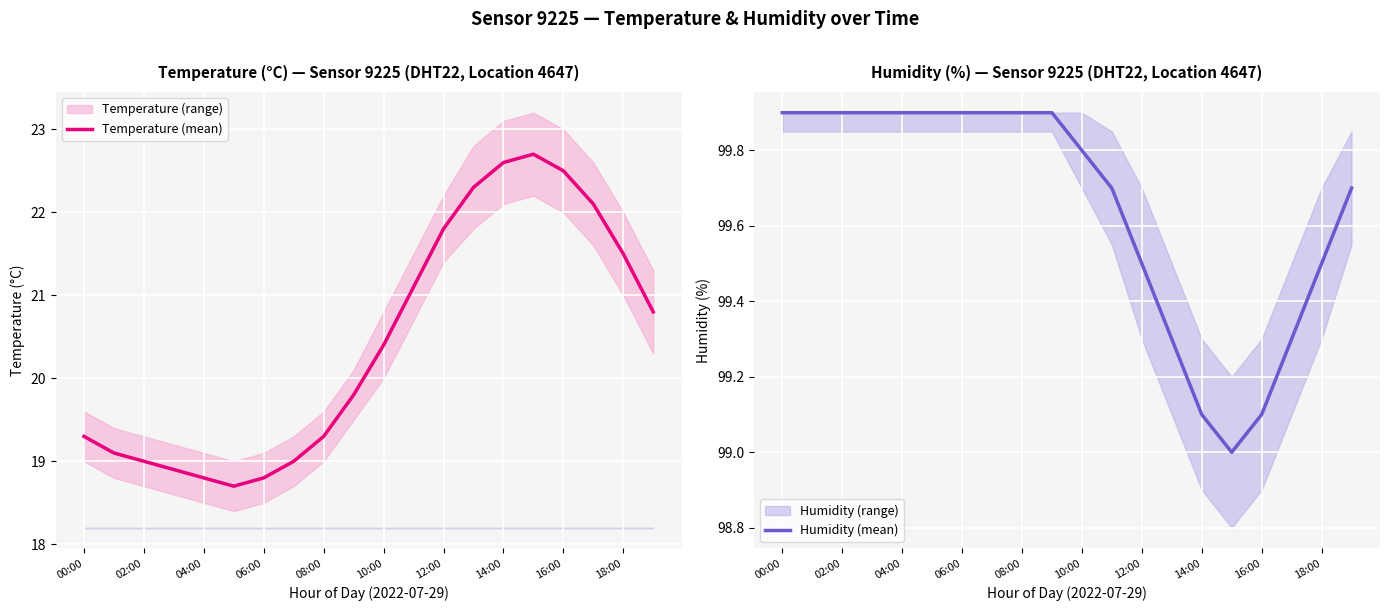

How many data points in Humidity (mean) are above 99?

19